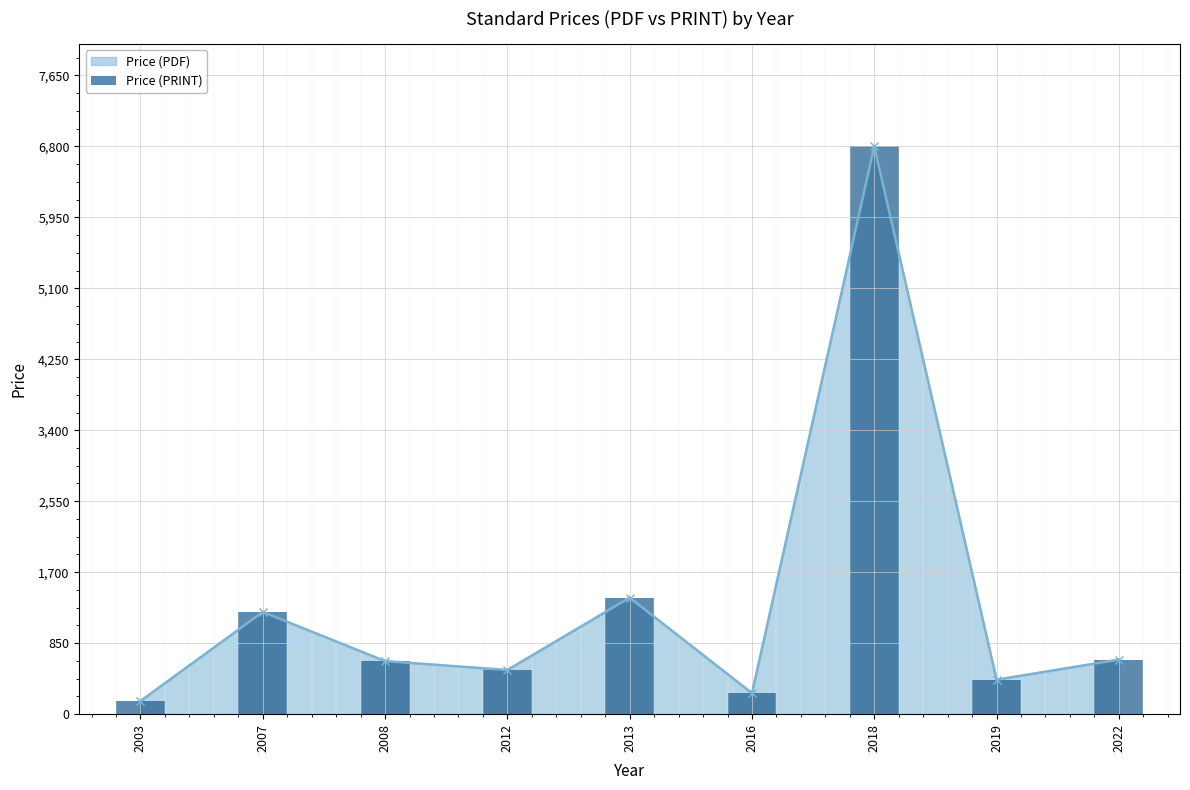

Reading right to left, extract all data points from this chart.

653.4	413.0	6800.0	251.8	1395.4	529.0	635.5	1224.0	158.0